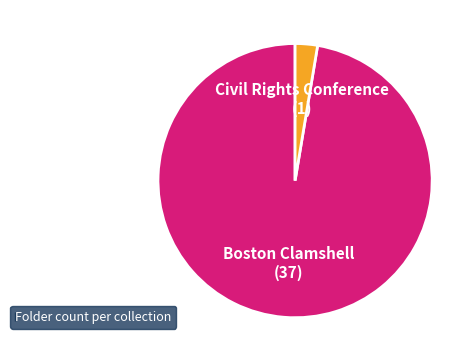

Count the number of slices in the pie.

2